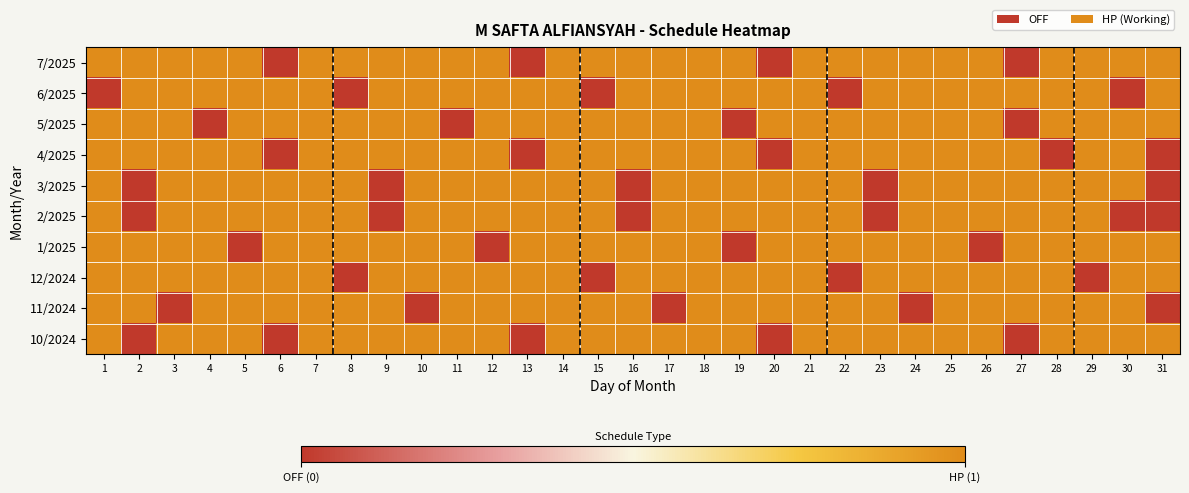

Reading left to right, transcribe all the data shown in this chart.

7/2025: 1=1	2=1	3=1	4=1	5=1	6=0	7=1	8=1	9=1	10=1	11=1	12=1	13=0	14=1	15=1	16=1	17=1	18=1	19=1	20=0	21=1	22=1	23=1	24=1	25=1	26=1	27=0	28=1	29=1	30=1	31=1
6/2025: 1=0	2=1	3=1	4=1	5=1	6=1	7=1	8=0	9=1	10=1	11=1	12=1	13=1	14=1	15=0	16=1	17=1	18=1	19=1	20=1	21=1	22=0	23=1	24=1	25=1	26=1	27=1	28=1	29=1	30=0	31=1
5/2025: 1=1	2=1	3=1	4=0	5=1	6=1	7=1	8=1	9=1	10=1	11=0	12=1	13=1	14=1	15=1	16=1	17=1	18=1	19=0	20=1	21=1	22=1	23=1	24=1	25=1	26=1	27=0	28=1	29=1	30=1	31=1
4/2025: 1=1	2=1	3=1	4=1	5=1	6=0	7=1	8=1	9=1	10=1	11=1	12=1	13=0	14=1	15=1	16=1	17=1	18=1	19=1	20=0	21=1	22=1	23=1	24=1	25=1	26=1	27=1	28=0	29=1	30=1	31=0
3/2025: 1=1	2=0	3=1	4=1	5=1	6=1	7=1	8=1	9=0	10=1	11=1	12=1	13=1	14=1	15=1	16=0	17=1	18=1	19=1	20=1	21=1	22=1	23=0	24=1	25=1	26=1	27=1	28=1	29=1	30=1	31=0
2/2025: 1=1	2=0	3=1	4=1	5=1	6=1	7=1	8=1	9=0	10=1	11=1	12=1	13=1	14=1	15=1	16=0	17=1	18=1	19=1	20=1	21=1	22=1	23=0	24=1	25=1	26=1	27=1	28=1	29=1	30=0	31=0
1/2025: 1=1	2=1	3=1	4=1	5=0	6=1	7=1	8=1	9=1	10=1	11=1	12=0	13=1	14=1	15=1	16=1	17=1	18=1	19=0	20=1	21=1	22=1	23=1	24=1	25=1	26=0	27=1	28=1	29=1	30=1	31=1
12/2024: 1=1	2=1	3=1	4=1	5=1	6=1	7=1	8=0	9=1	10=1	11=1	12=1	13=1	14=1	15=0	16=1	17=1	18=1	19=1	20=1	21=1	22=0	23=1	24=1	25=1	26=1	27=1	28=1	29=0	30=1	31=1
11/2024: 1=1	2=1	3=0	4=1	5=1	6=1	7=1	8=1	9=1	10=0	11=1	12=1	13=1	14=1	15=1	16=1	17=0	18=1	19=1	20=1	21=1	22=1	23=1	24=0	25=1	26=1	27=1	28=1	29=1	30=1	31=0
10/2024: 1=1	2=0	3=1	4=1	5=1	6=0	7=1	8=1	9=1	10=1	11=1	12=1	13=0	14=1	15=1	16=1	17=1	18=1	19=1	20=0	21=1	22=1	23=1	24=1	25=1	26=1	27=0	28=1	29=1	30=1	31=1